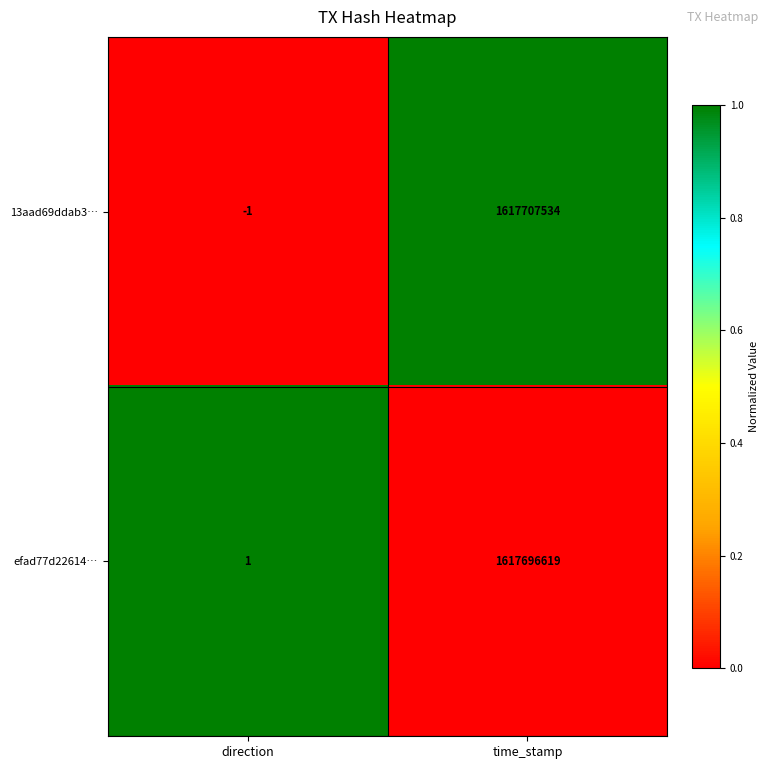

What is the spread (max minus min) of values at time_stamp?

10915